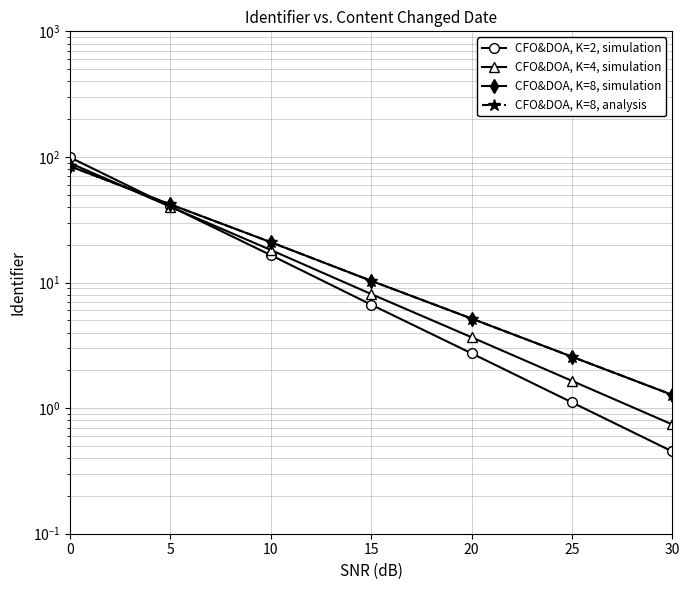

Which category has the lowest value in the CFO&DOA, K=8, simulation series?

30